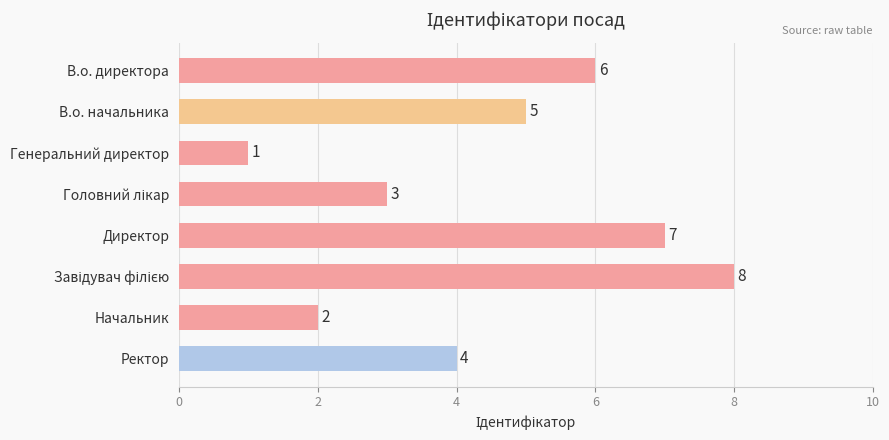

Does the chart contain stacked bars?

No